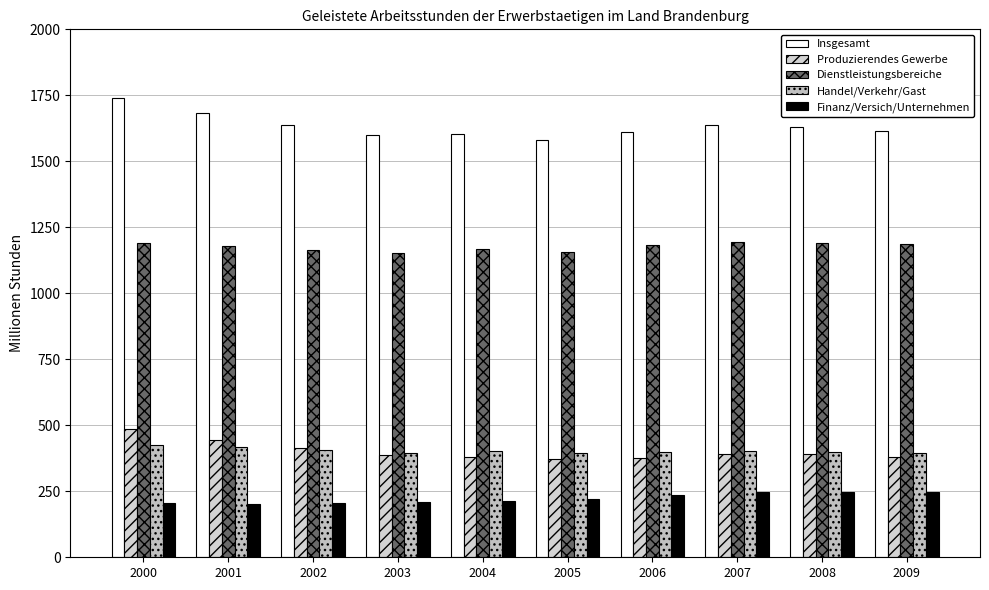

At which category is the sum across all series the highest?

2000